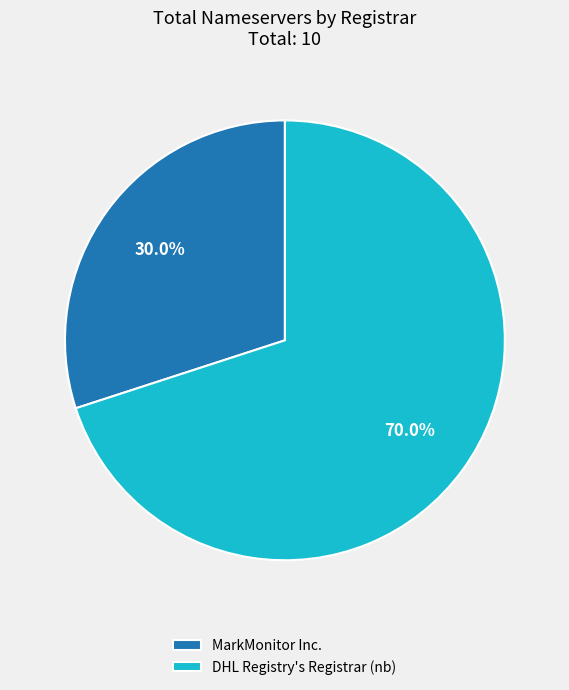

How many slices are in this pie chart?

2